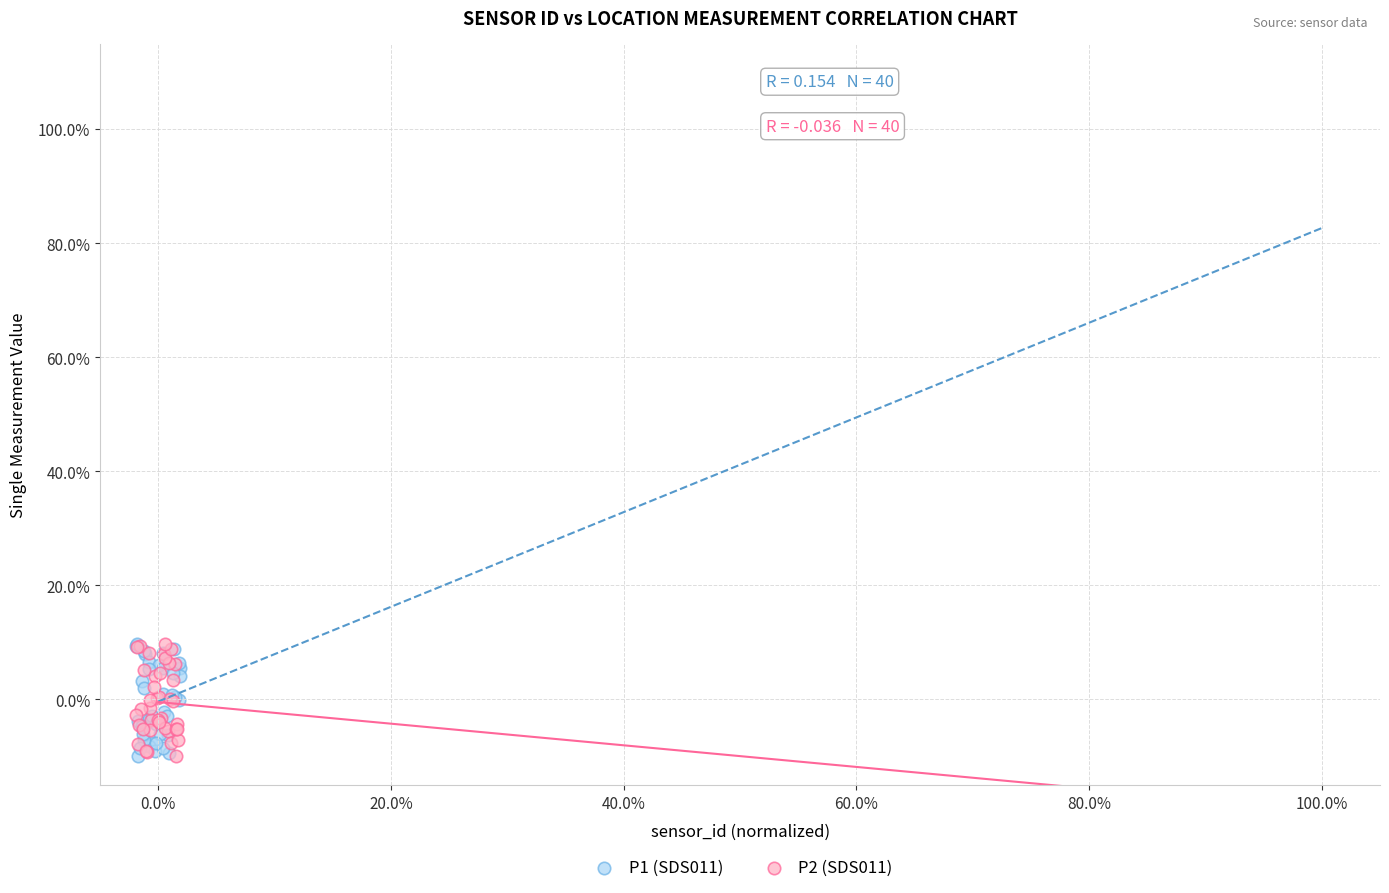

What are all the series names shown in the legend?

P1 (SDS011), P2 (SDS011)